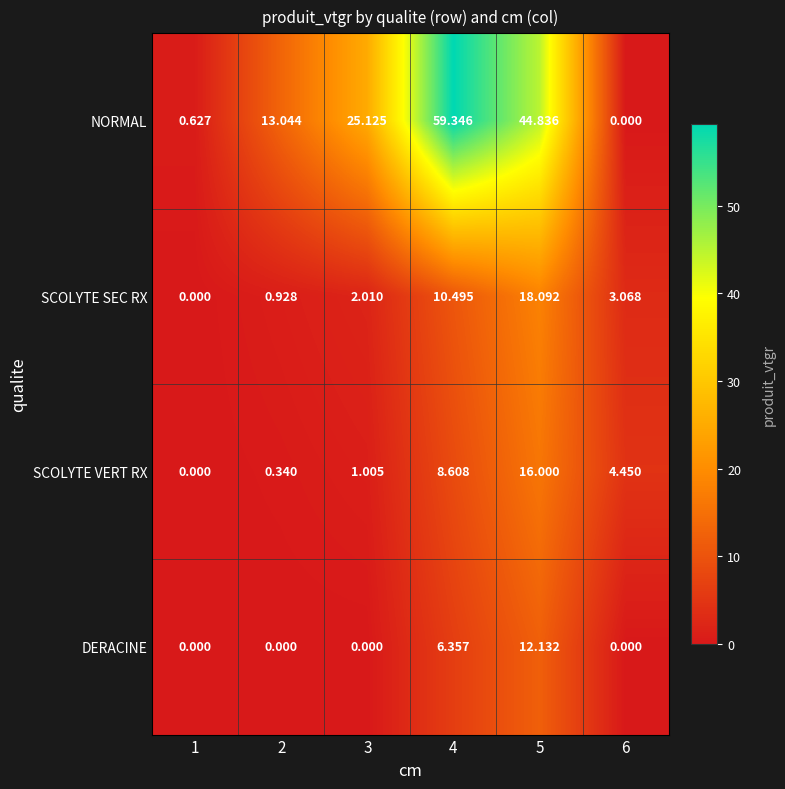

At 4, list the series in order from largest to smallest.

NORMAL, SCOLYTE SEC RX, SCOLYTE VERT RX, DERACINE